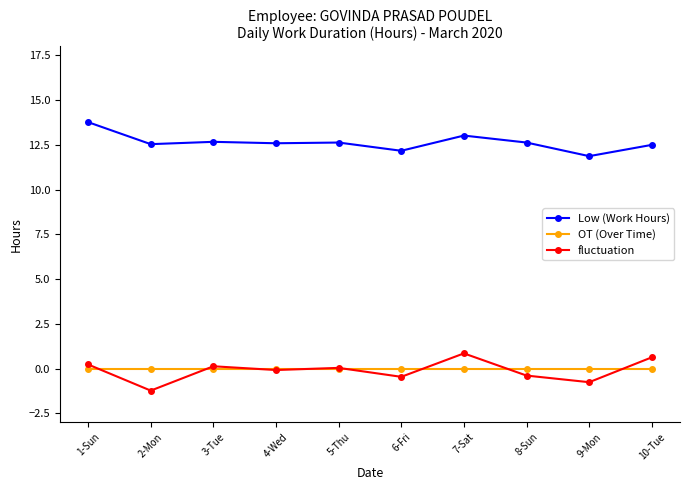

True or false: fluctuation and Low (Work Hours) cross at least once.

False